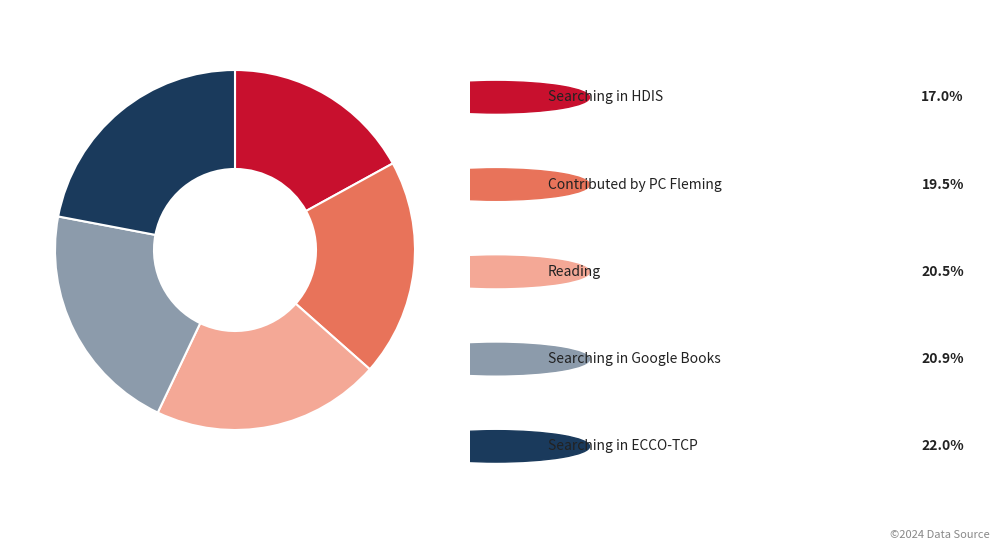

How many slices are in this pie chart?

5